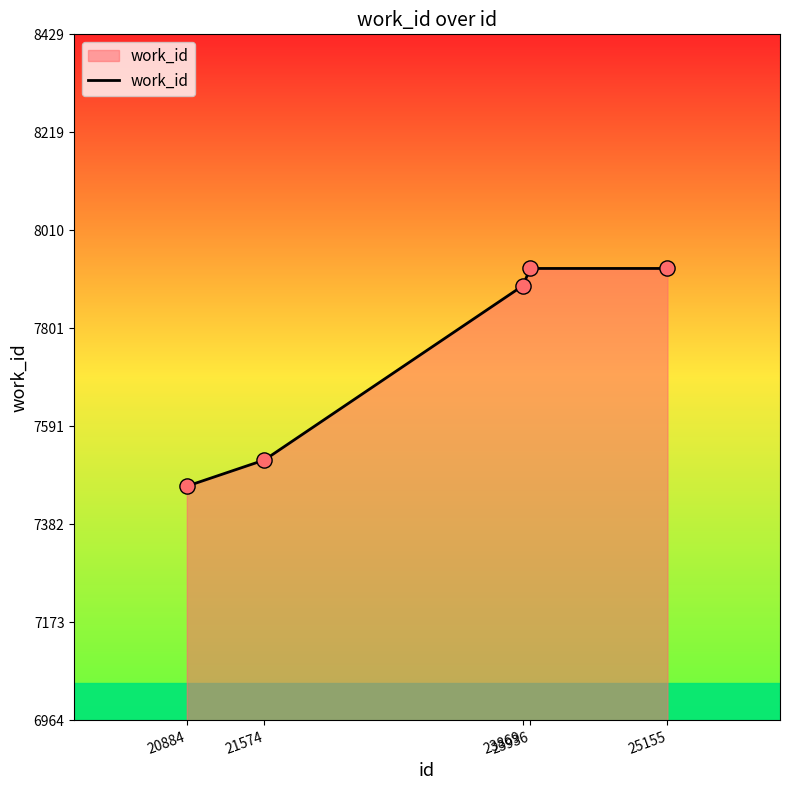

Approximately how many times larger is the value at 23869 compared to 23936?

1.0